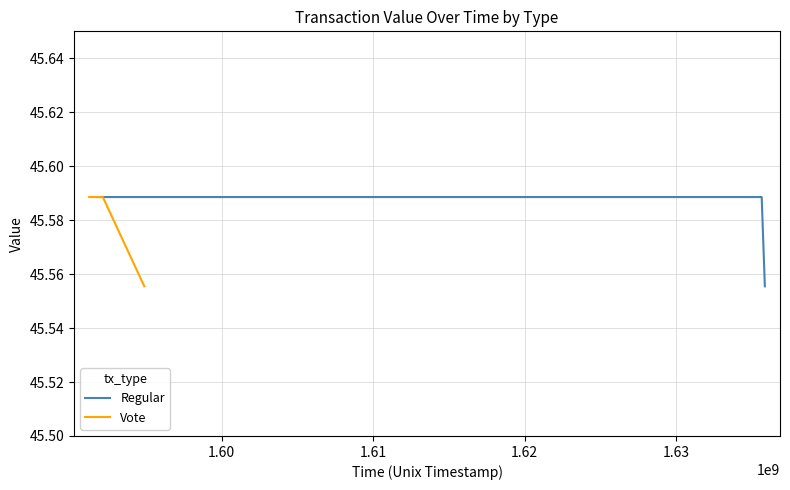

How many lines are shown in the chart?

2